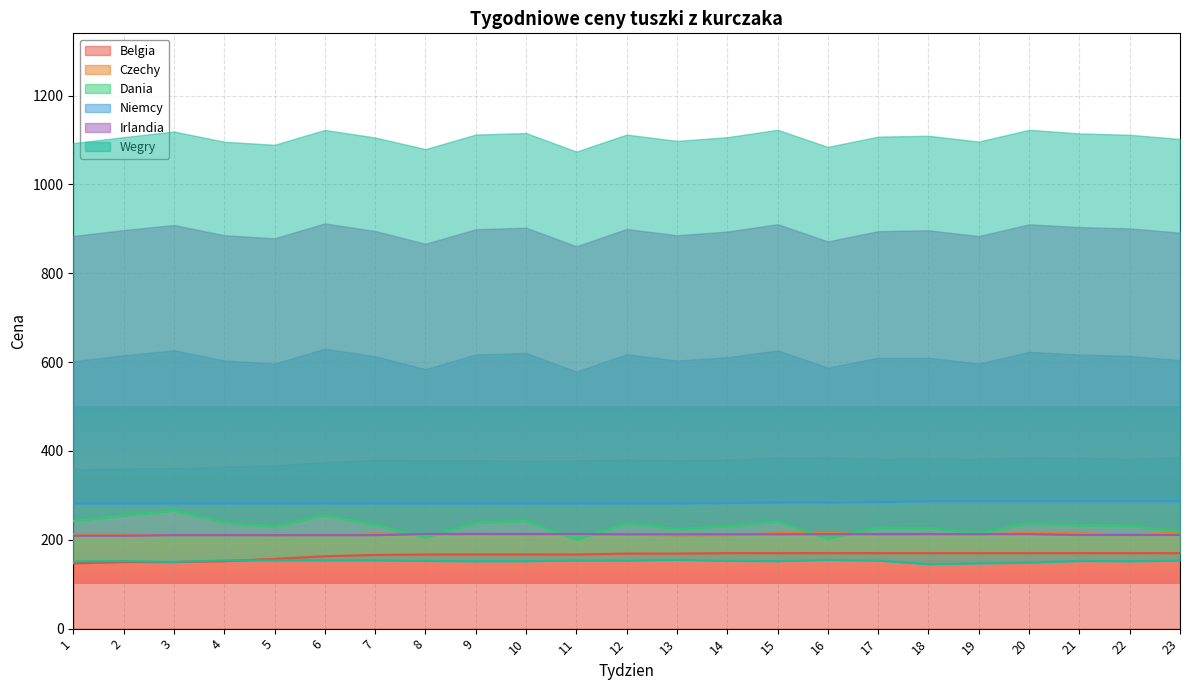

How many values in the Wegry series are below 152?

10